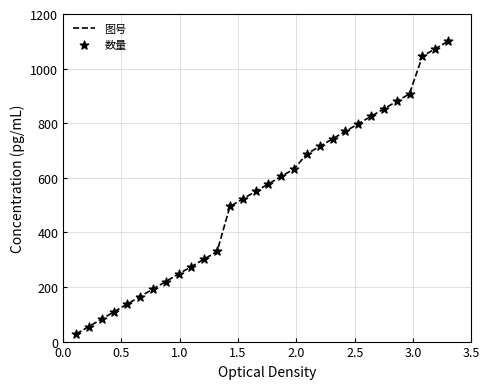

What is the smallest value displayed?

27.5